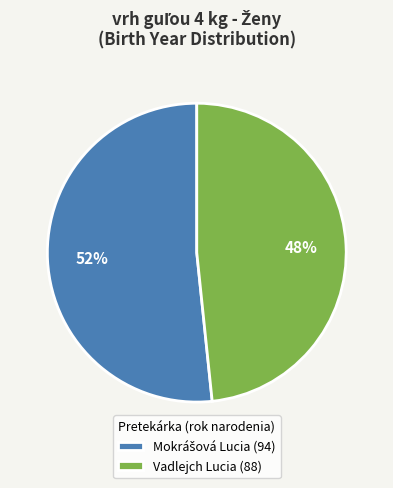

True or false: Vadlejch Lucia accounts for 34% of the total.

False